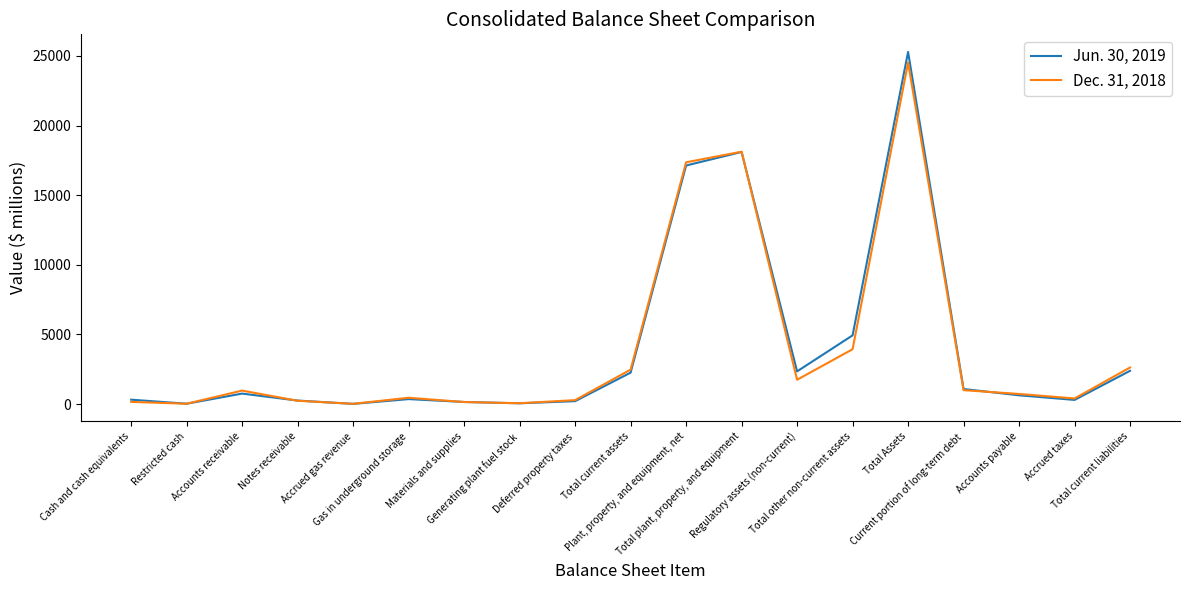

Rank the categories by Jun. 30, 2019 value from lowest to highest.

Accrued gas revenue, Restricted cash, Generating plant fuel stock, Materials and supplies, Deferred property taxes, Notes receivable, Accrued taxes, Cash and cash equivalents, Gas in underground storage, Accounts payable, Accounts receivable, Current portion of long-term debt, Total current assets, Regulatory assets (non-current), Total current liabilities, Total other non-current assets, Plant, property, and equipment, net, Total plant, property, and equipment, Total Assets